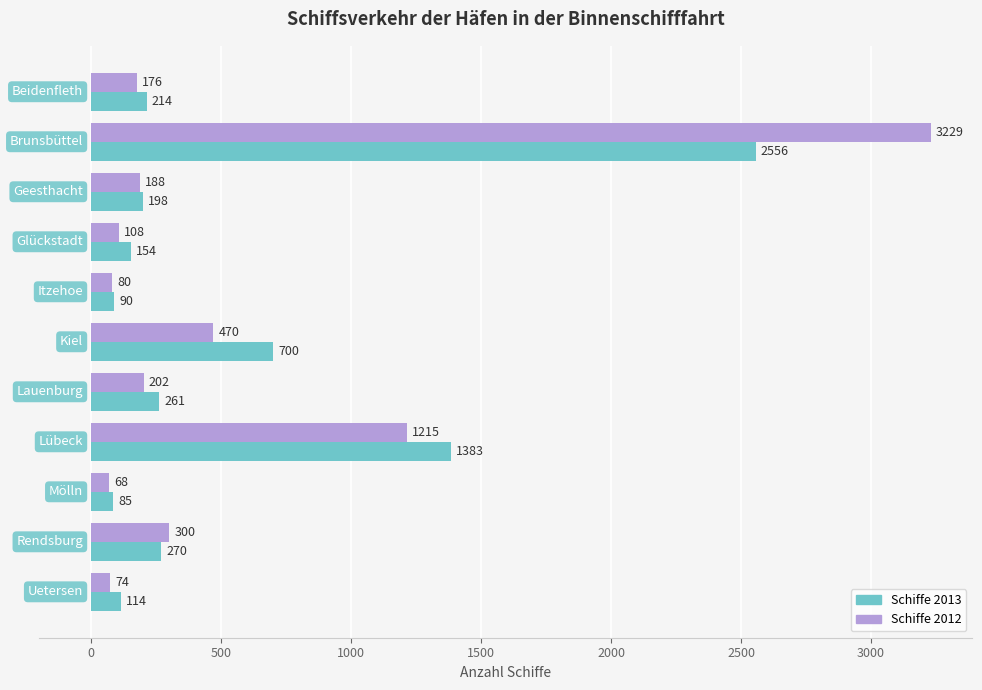

What is the smallest value displayed?

68